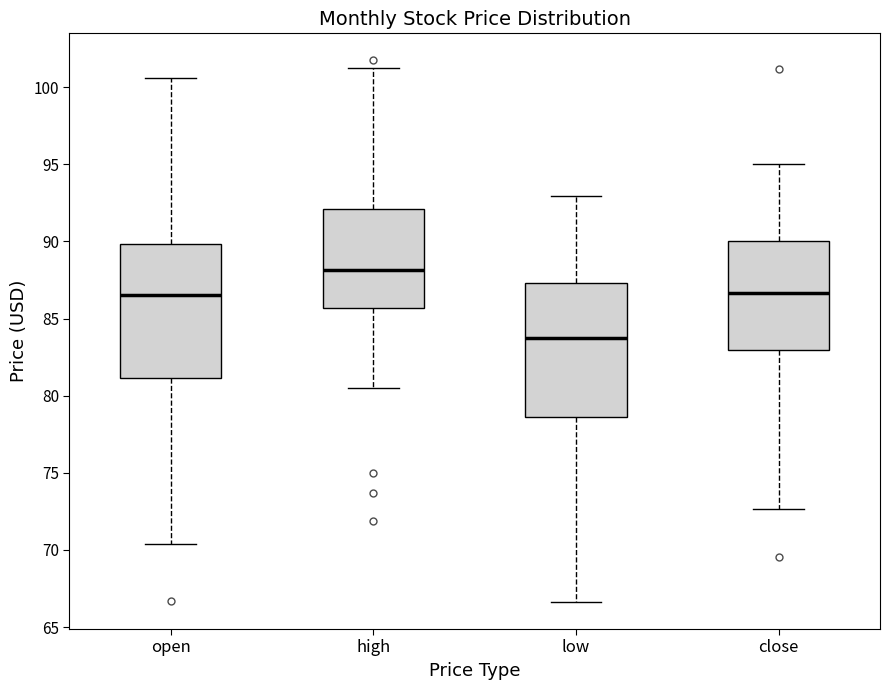

Where does the lower whisker of the box for close end on the y-axis? The values are not printed on the chart, so give them approximately, as read against the axis.

72.5